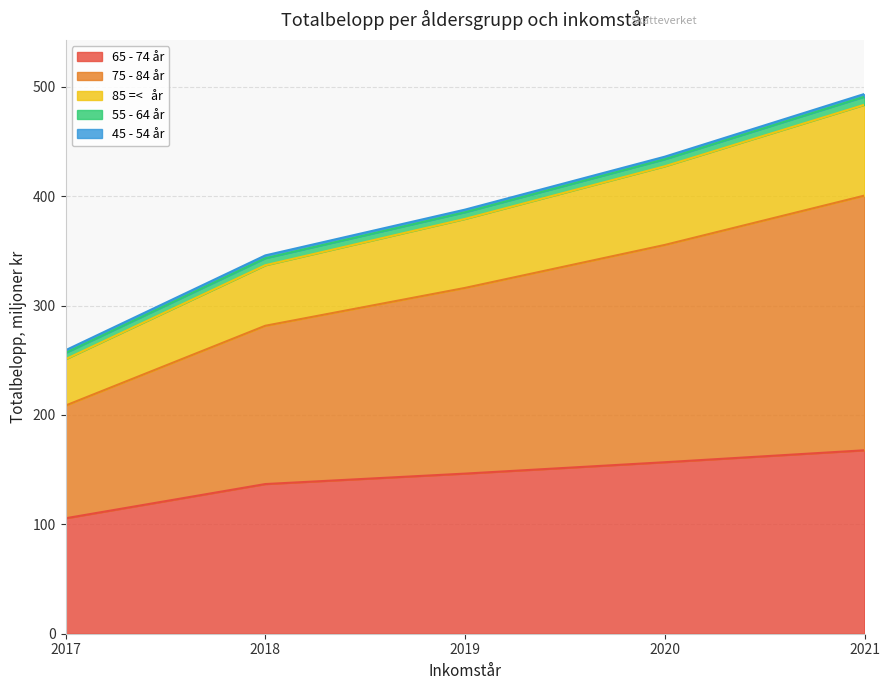

How many data points in 65 - 74 år are above 146?

3